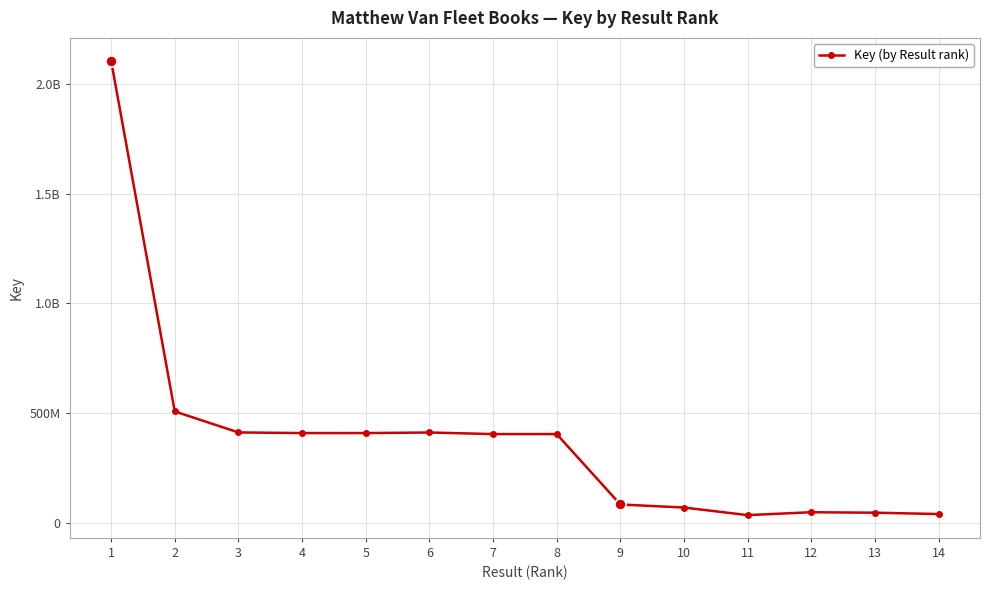

Read the value at 2, to the nearest 10.

507327880